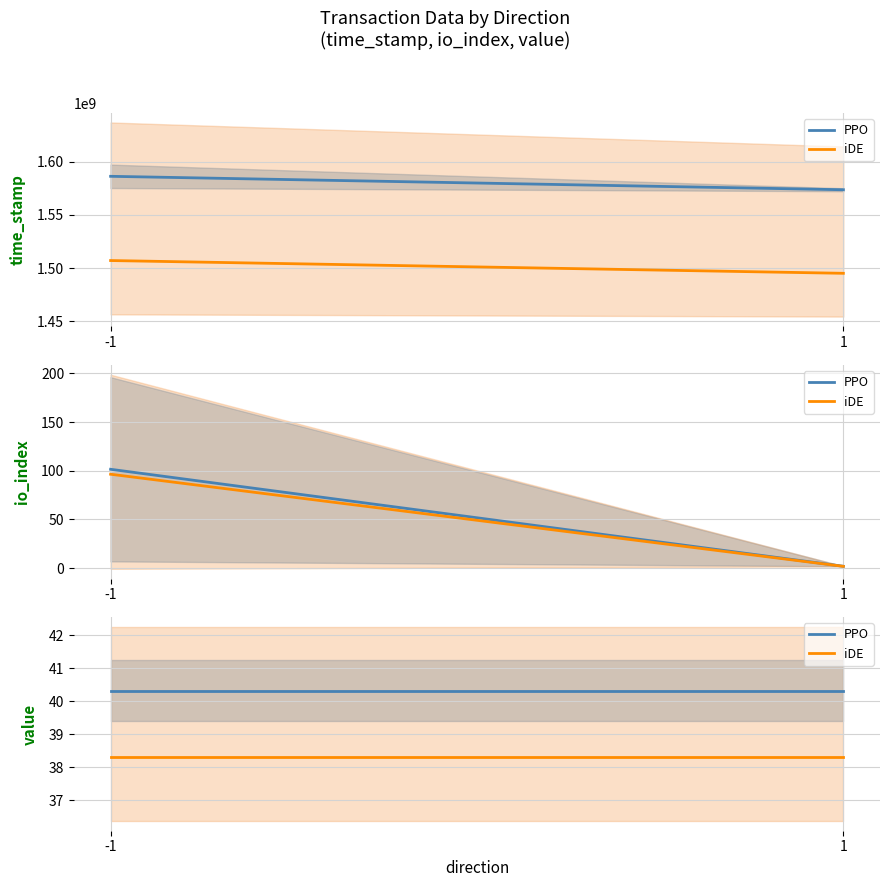

Where is iDE nearest to the value 38?

-1